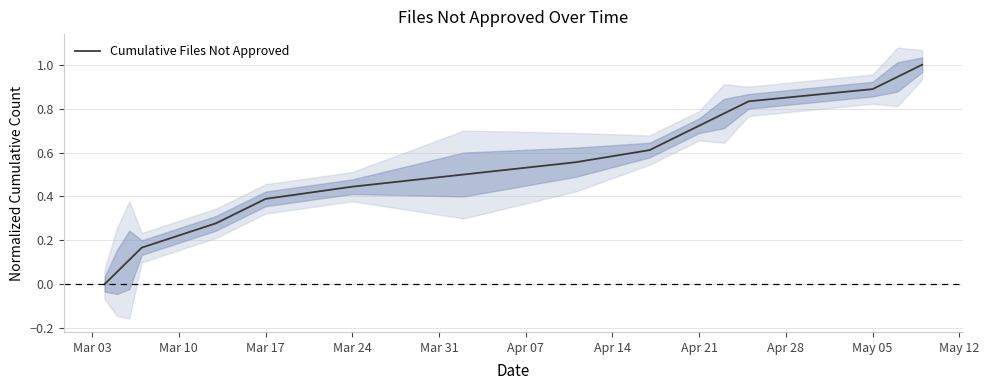

Reading left to right, extract all data points from this chart.

0.0	0.1	0.1	0.2	0.2	0.3	0.3	0.4	0.4	0.5	0.6	0.6	0.7	0.7	0.8	0.8	0.9	0.9	1.0